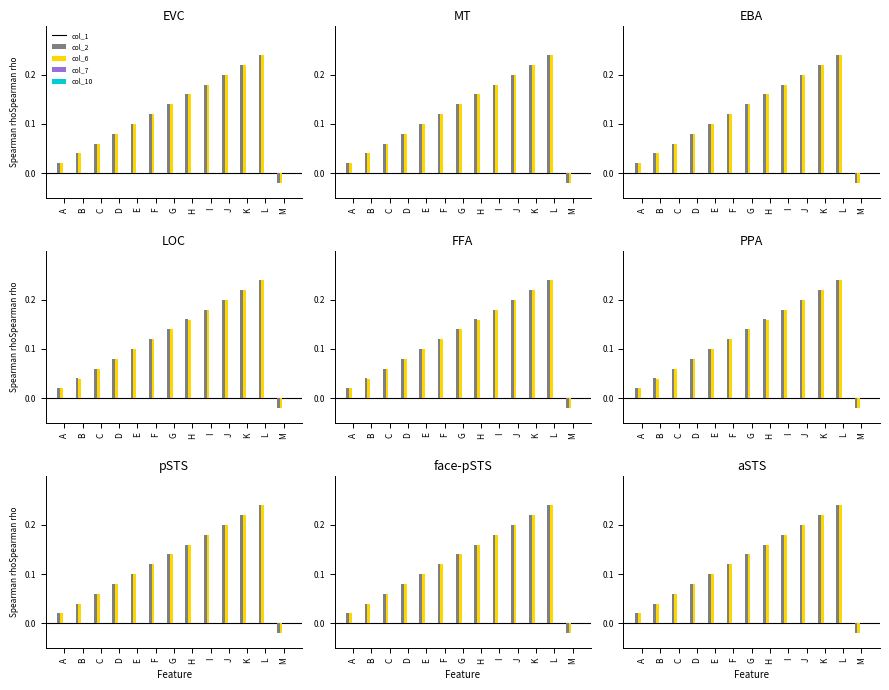

List the labels in order of col_10 value, smallest first.

A, B, C, D, E, F, G, H, I, J, K, L, M